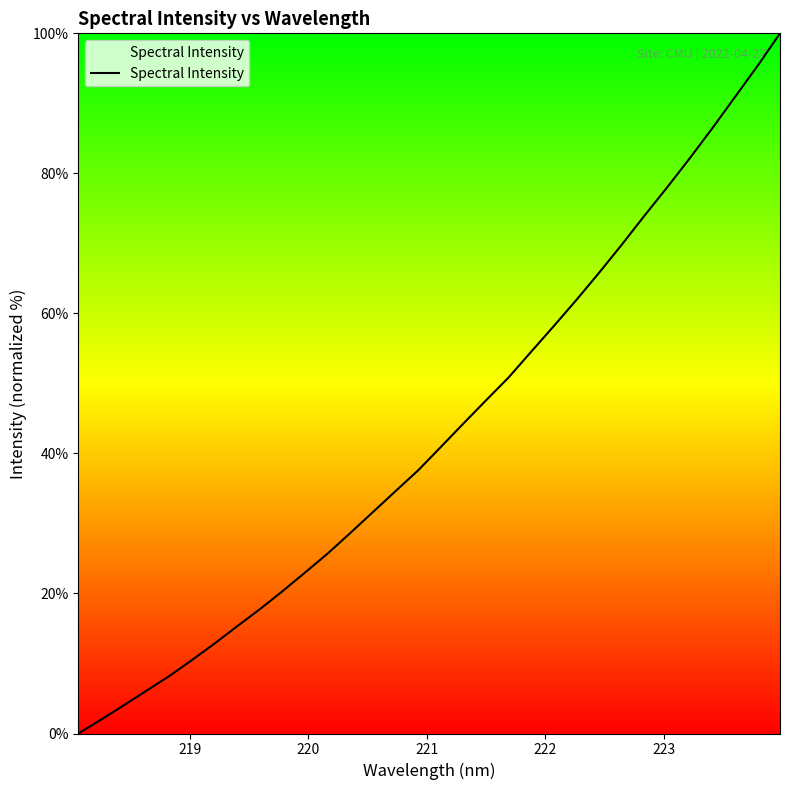

What is the maximum value shown in the chart?

100.0